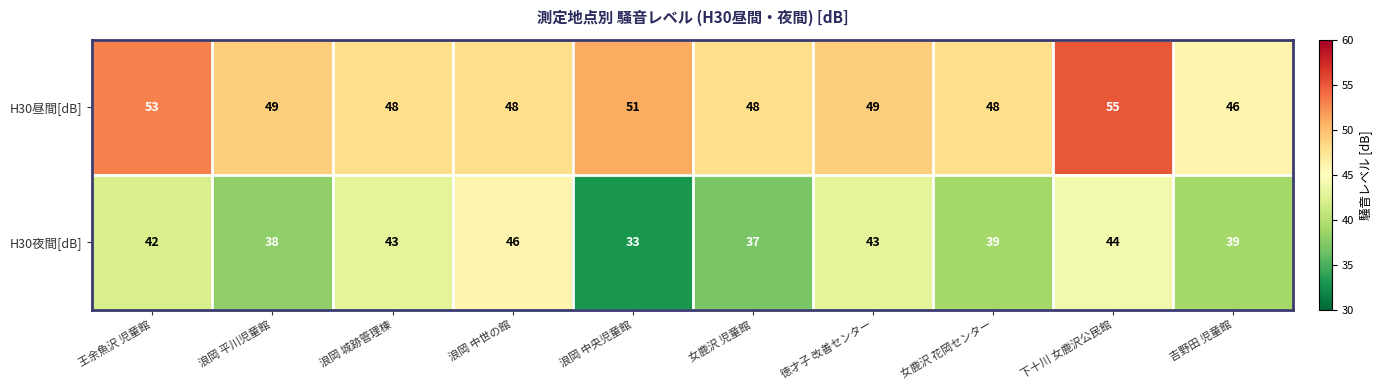

Which series changed the most between 浪岡 城跡管理棟 and 浪岡 中世の館?

H30夜間[dB]